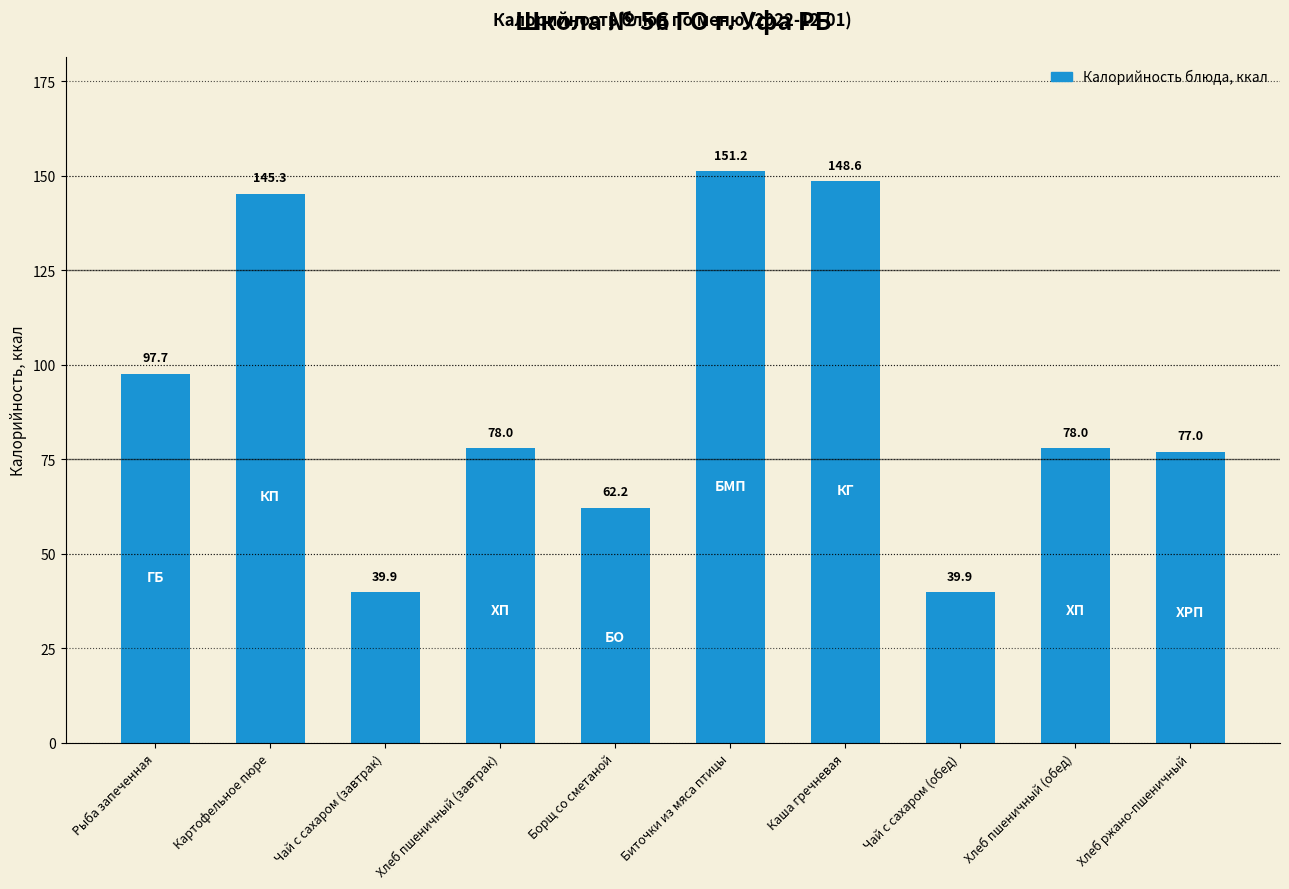

What is the change in value from Хлеб пшеничный (завтрак) to Биточки из мяса птицы?

+73.2